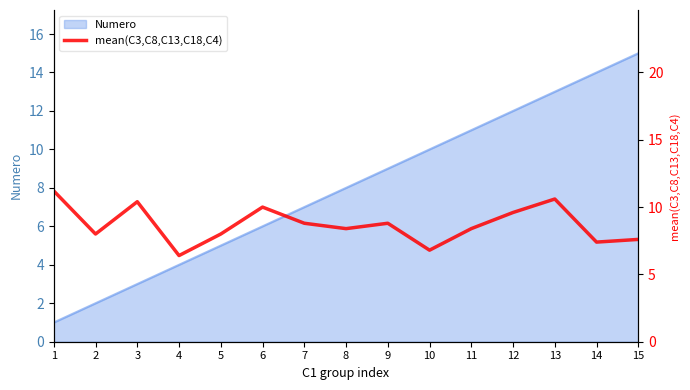

How many points are lower than both their immediate neighbors (excluding endpoints)?

5